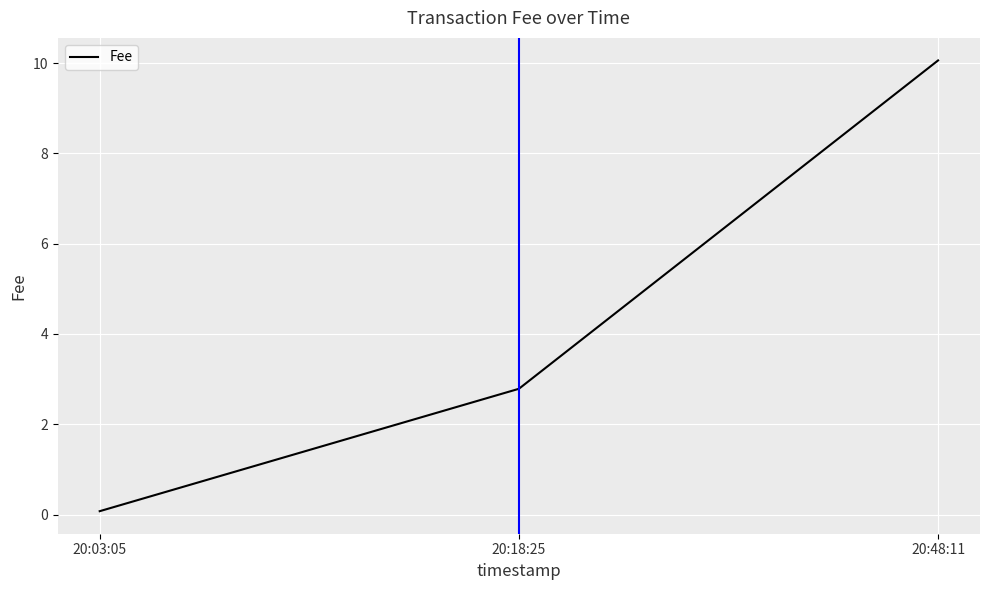

Reading left to right, what are all the values shown in this chart?

20:03:05=0.1	20:18:25=2.8	20:48:11=10.1